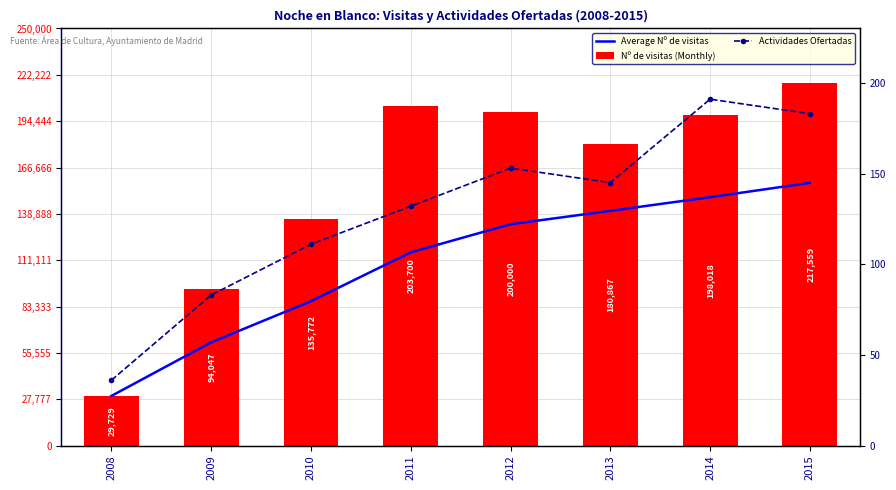

What is the value of the Nº de visitas (Monthly) bar at the 5th from the left?

200000.0